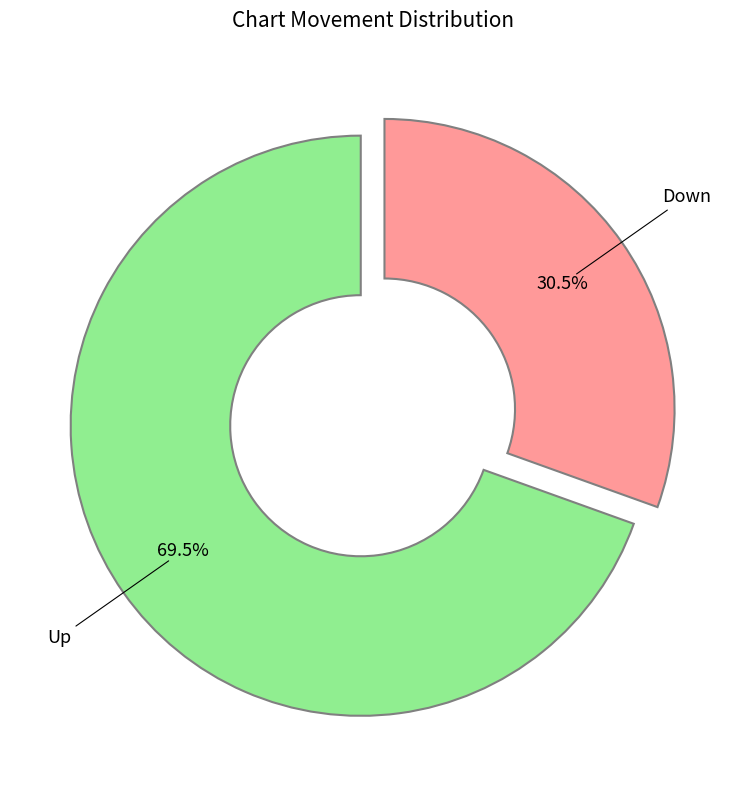

Is there a majority slice in this chart?

Yes